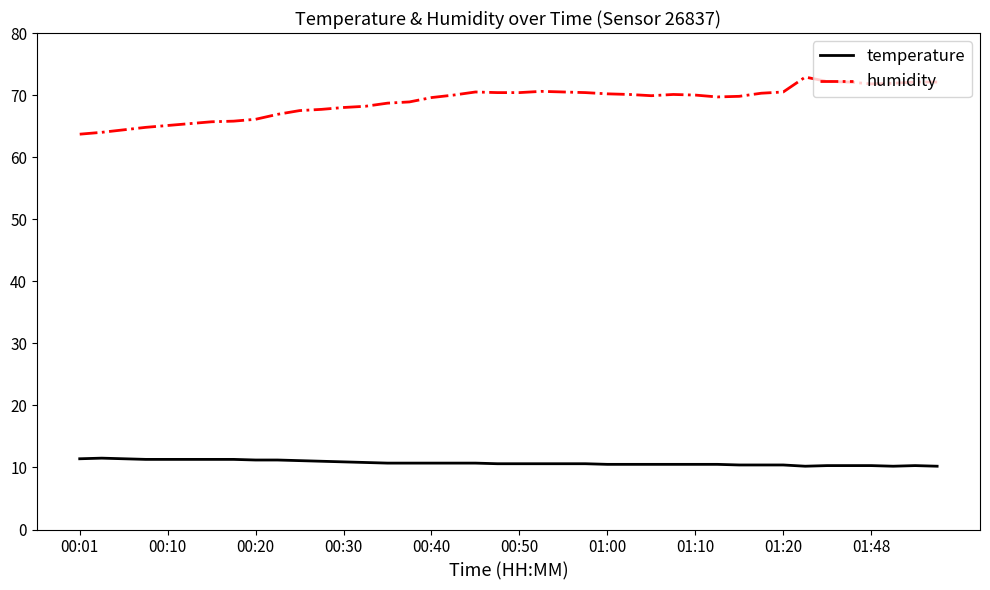

True or false: humidity and temperature intersect in this chart.

False